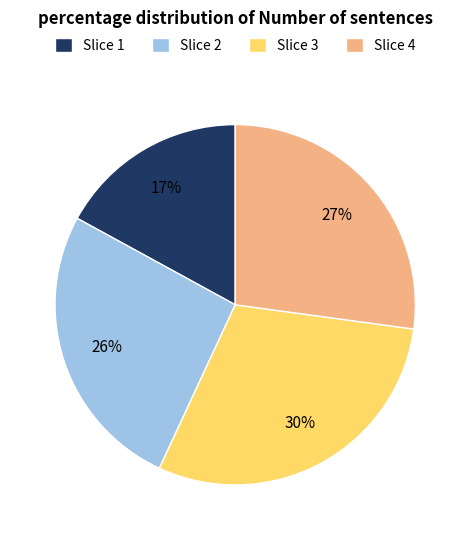

What is the ratio of the value at Slice 4 to the value at Slice 3?

0.9